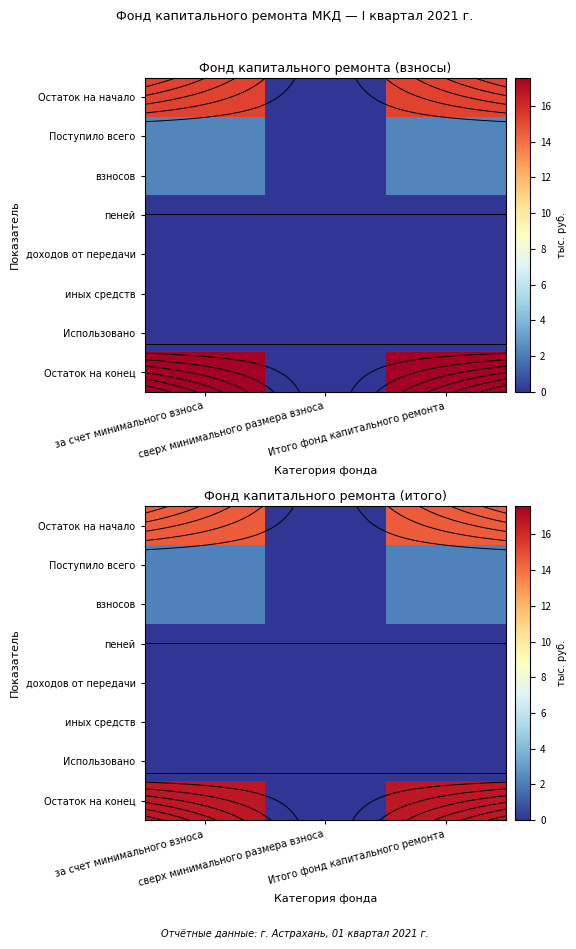

The Остаток на начало series shows 14.5 at Итого фонд капитального ремонта. True or false?

True